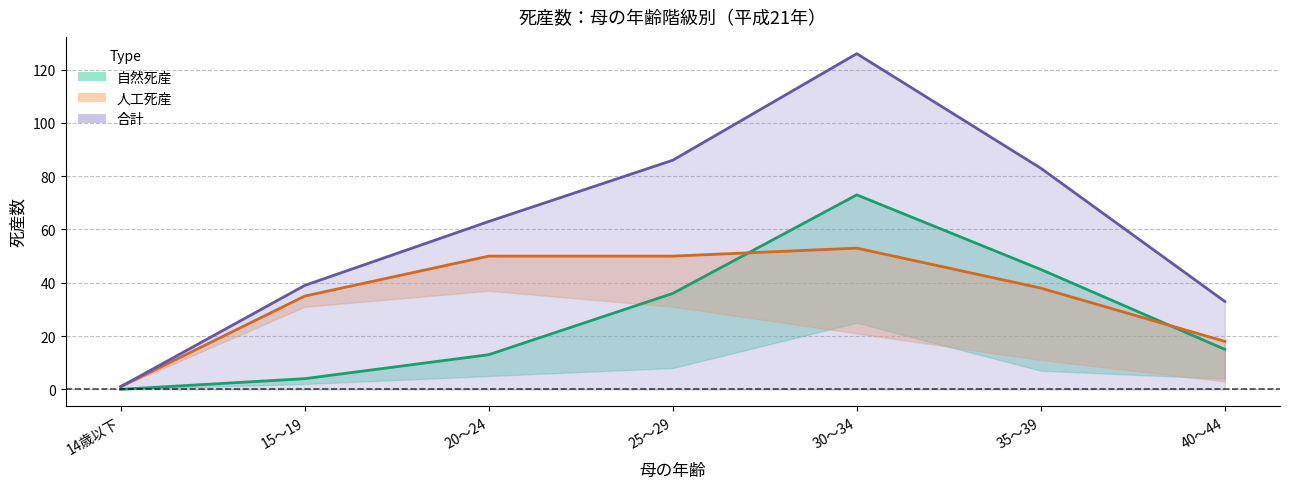

Which series changed the most between 15～19 and 40～44?

人工死産